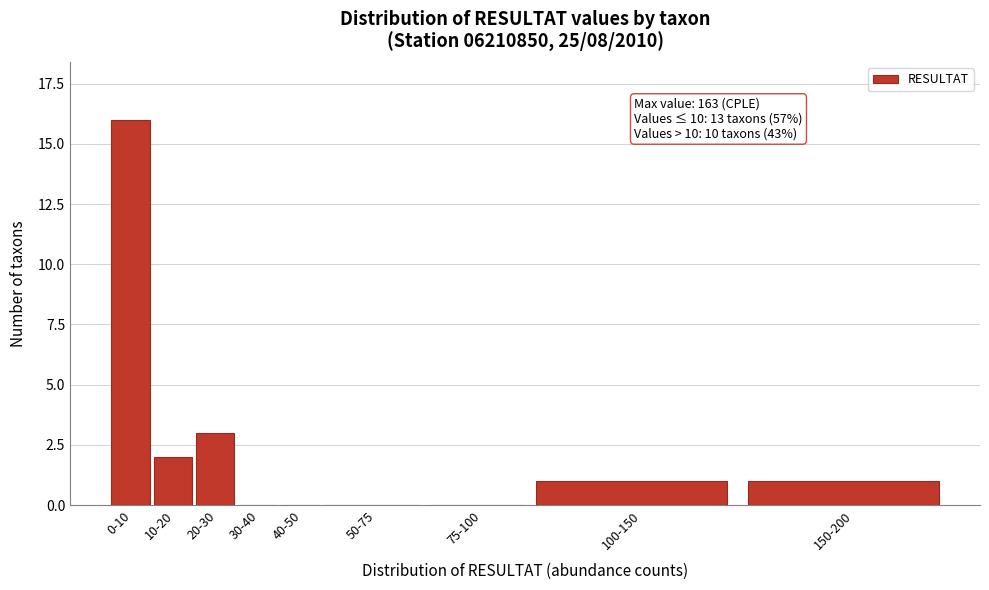

Reading right to left, what are all the values shown in this chart?

150-200=1	100-150=1	75-100=0	50-75=0	40-50=0	30-40=0	20-30=3	10-20=2	0-10=16